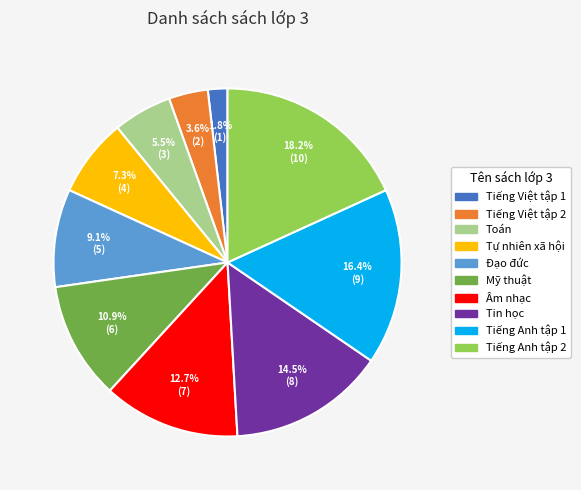

Is there any slice that represents more than half of the pie?

No